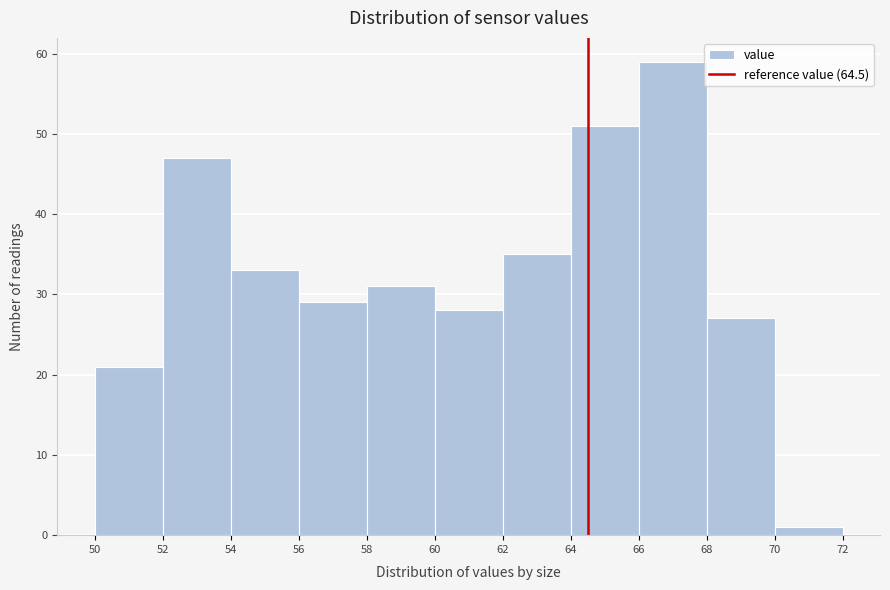

Reading left to right, transcribe this chart: for each bar, give the range it covers on the x-axis and its height. The values are not printed on the chart, so give them approximately, as read against the axis.

50 to 52: 21
52 to 54: 47
54 to 56: 33
56 to 58: 29
58 to 60: 31
60 to 62: 28
62 to 64: 35
64 to 66: 51
66 to 68: 59
68 to 70: 27
70 to 72: 1